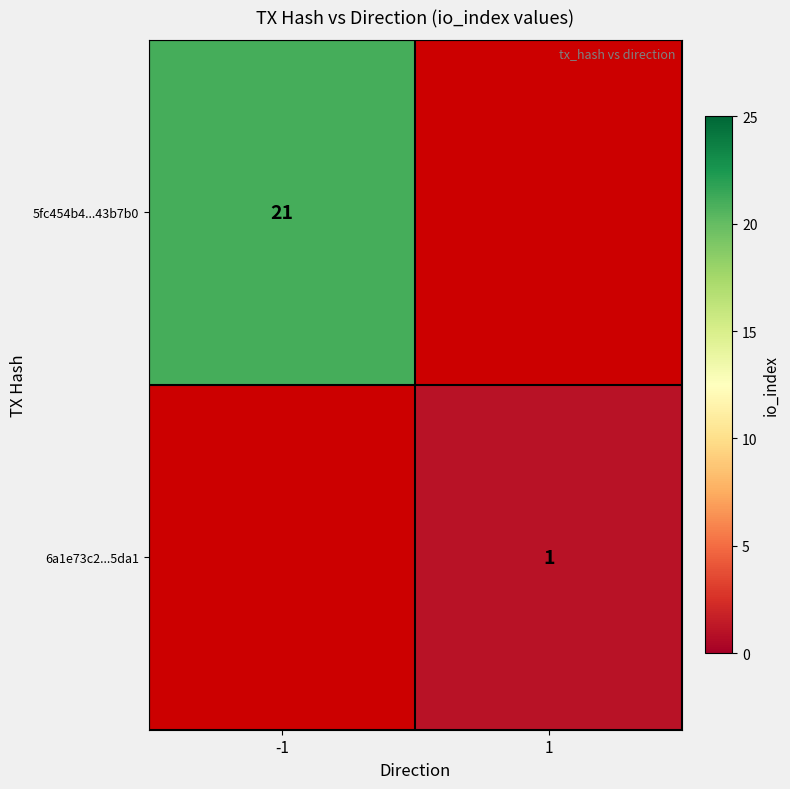

What is the minimum value shown in the chart?

1.0